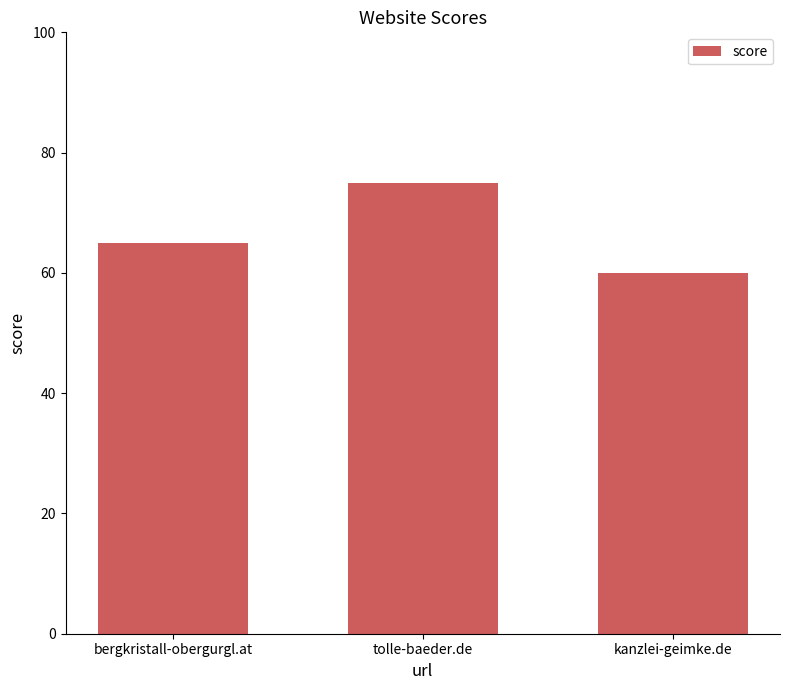

How many distinct data groups are displayed?

1